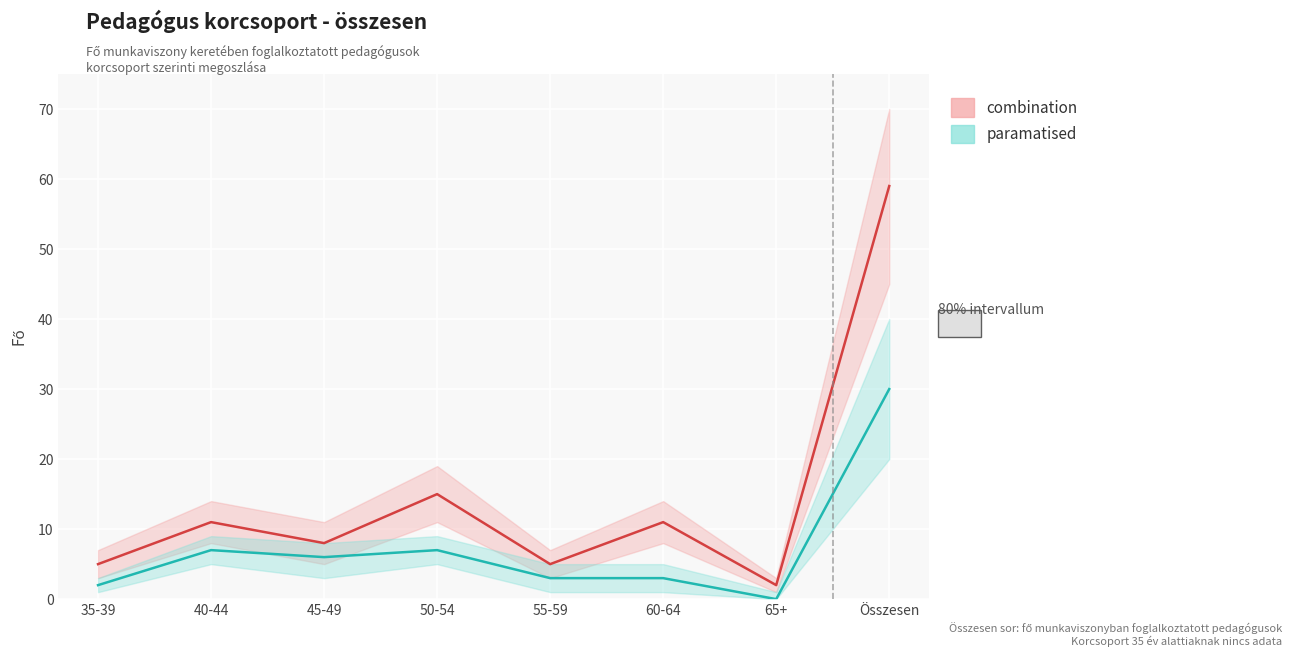

What is the total value across all series at Összesen?

89